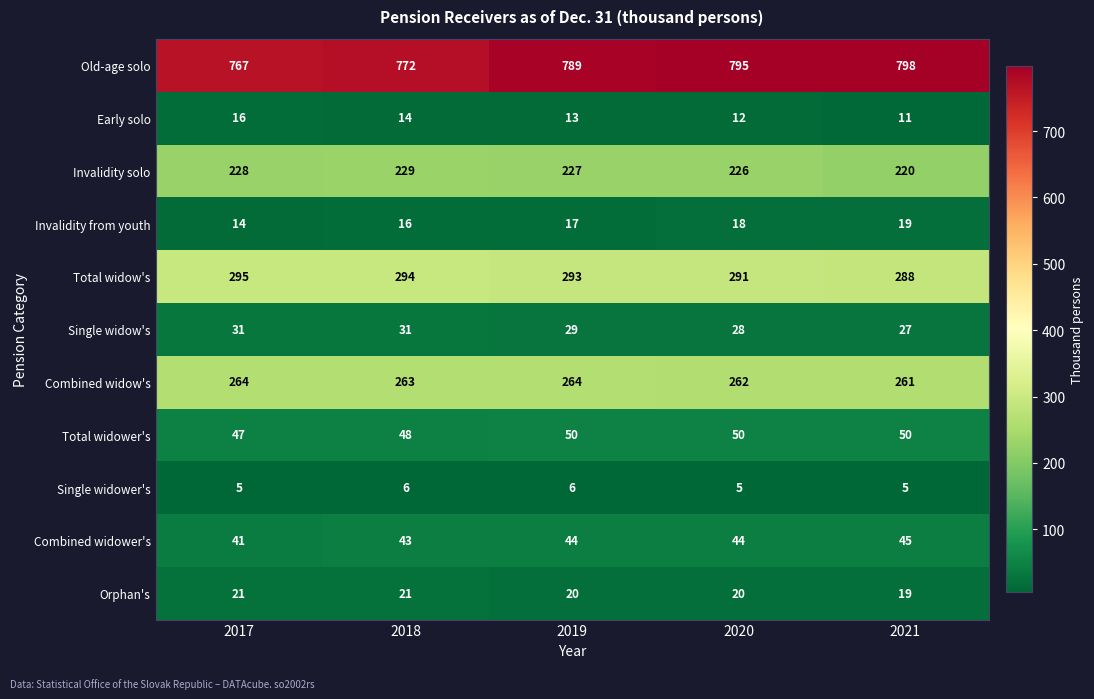

The value of Invalidity from youth at 2019 is 4. True or false?

False